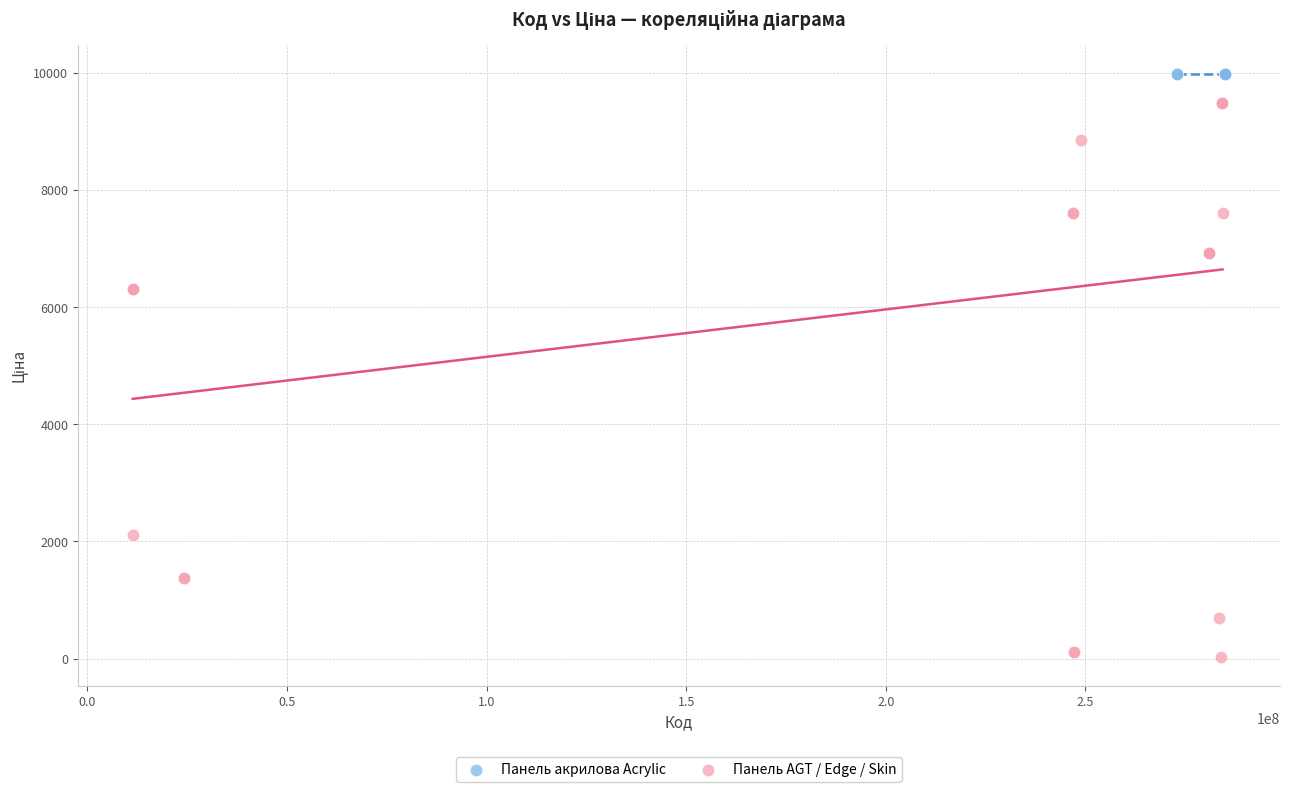

Which series reaches the maximum Y coordinate?

Панель акрилова Acrylic